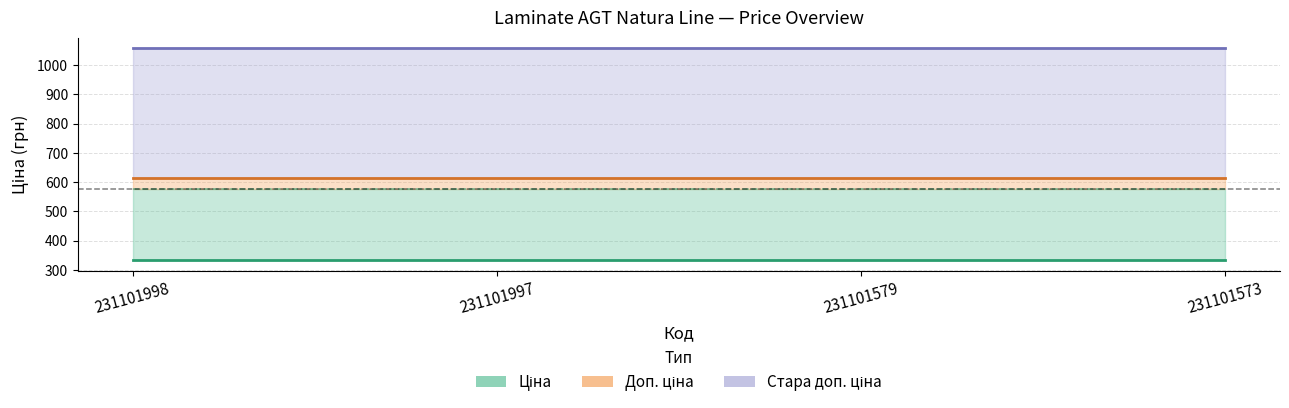

What is the smallest value displayed?

334.4